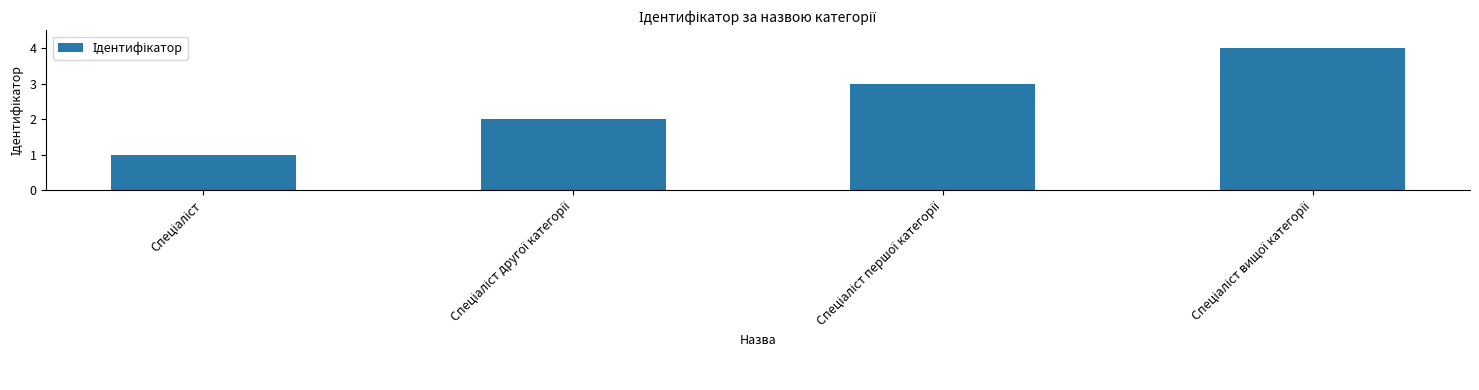

What is the maximum value shown in the chart?

4